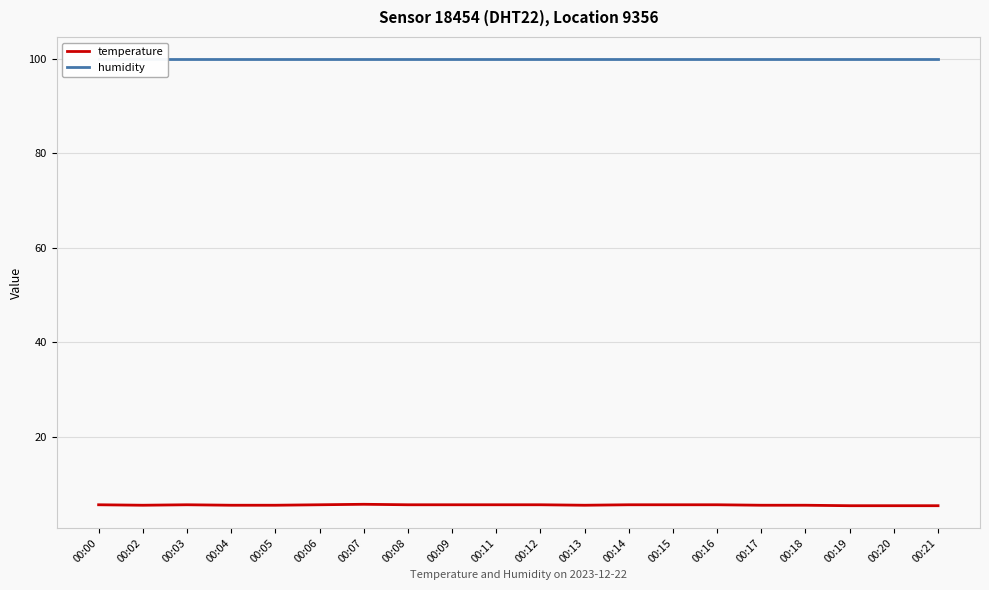

Does the chart display data point markers on the line(s)?

No